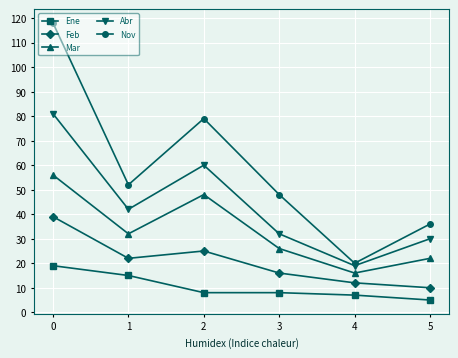

What is the spread (max minus min) of values at 0?

99